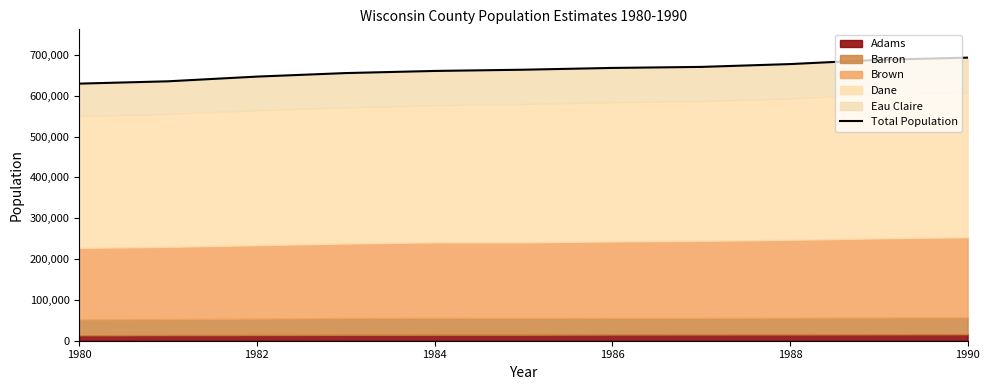

How many values are below 663893?

5